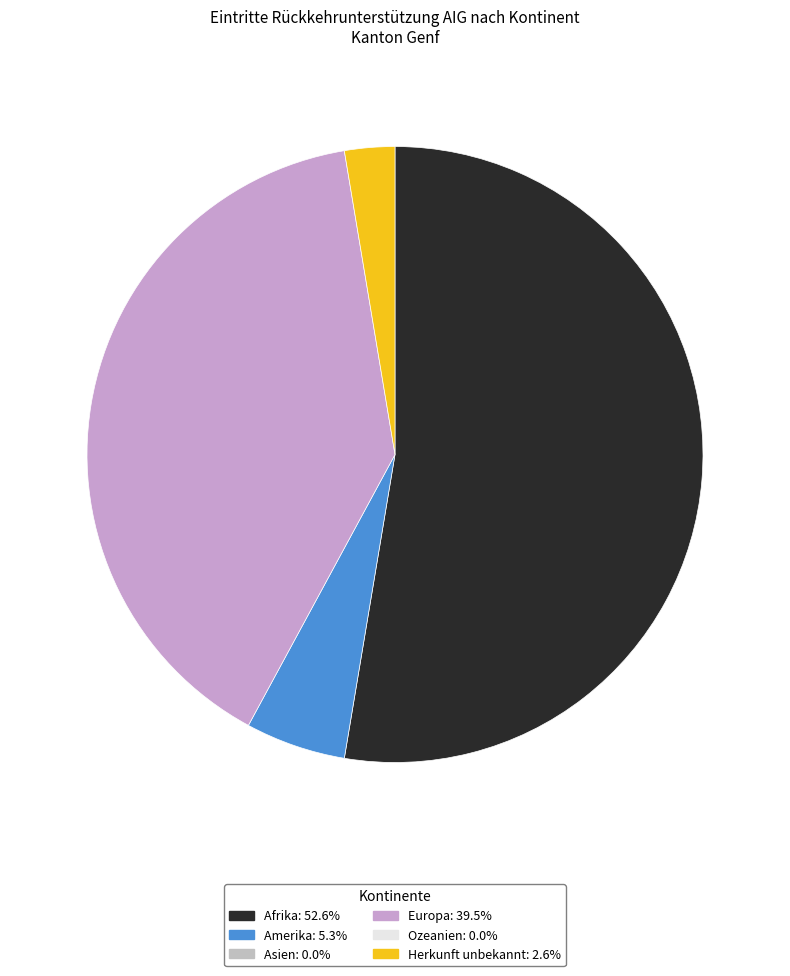

Is there any slice that represents more than half of the pie?

Yes